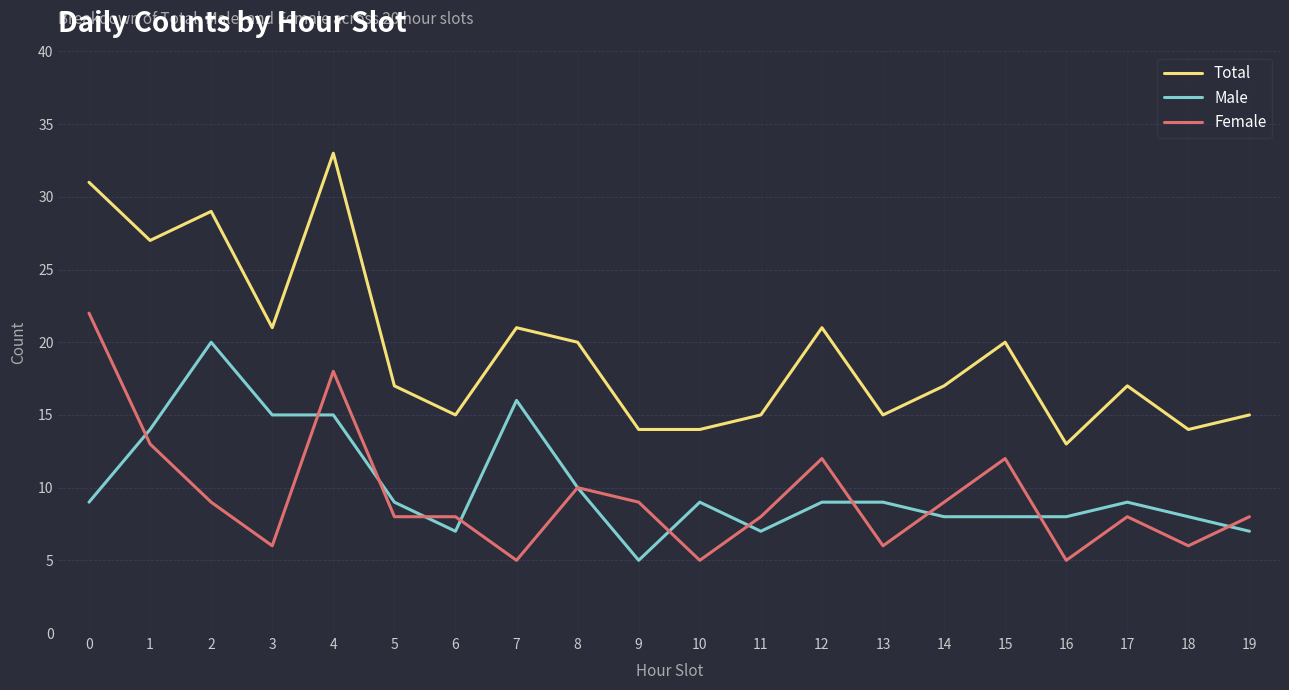

What are all the series names shown in the legend?

Total, Male, Female